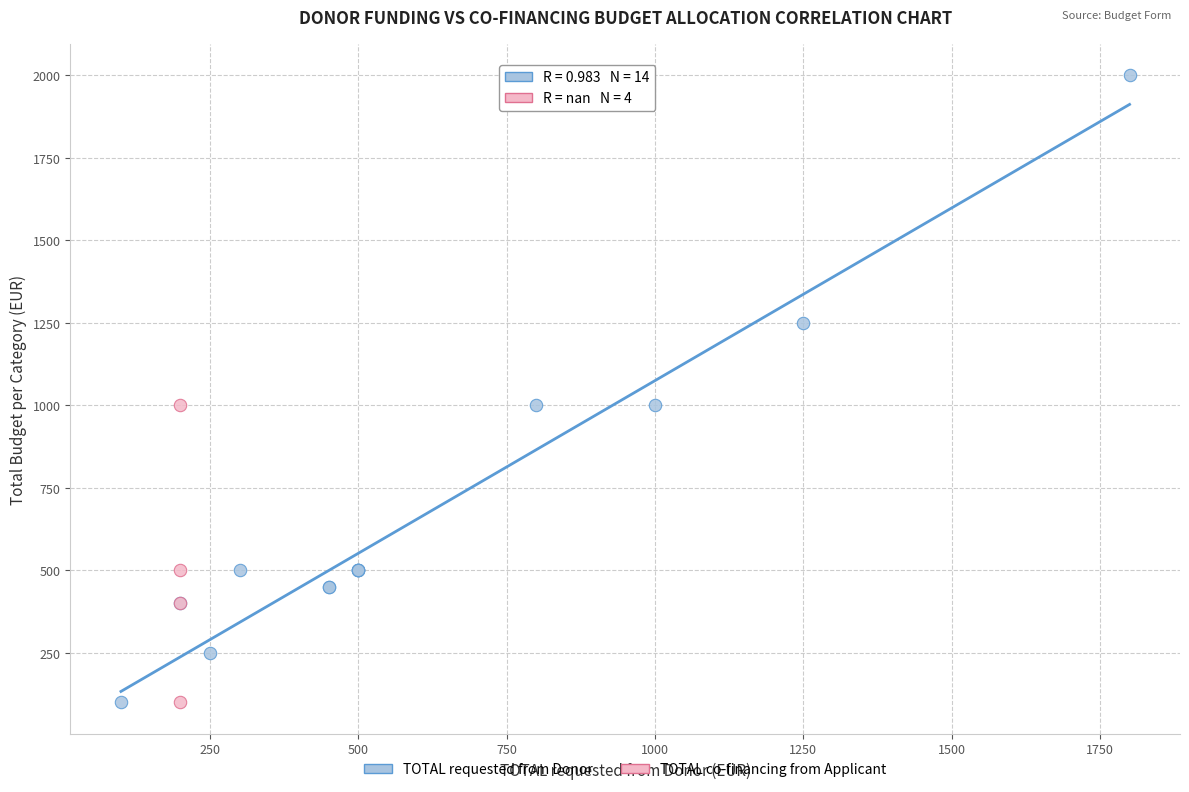

Which series contains the highest Y value?

TOTAL requested from Donor